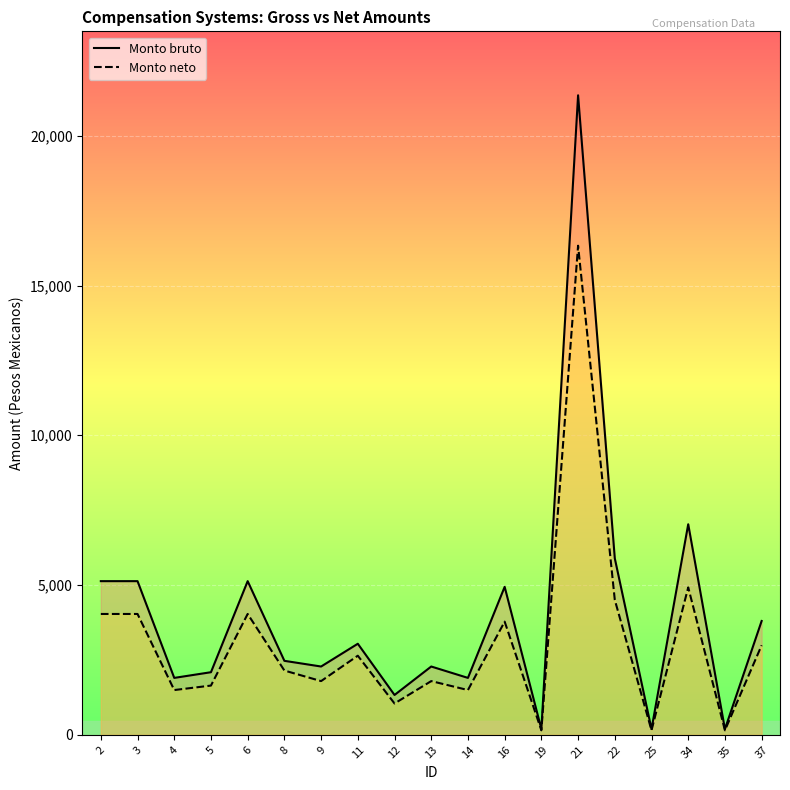

What is the value of the Monto neto point at the 3rd from the left?

1494.2